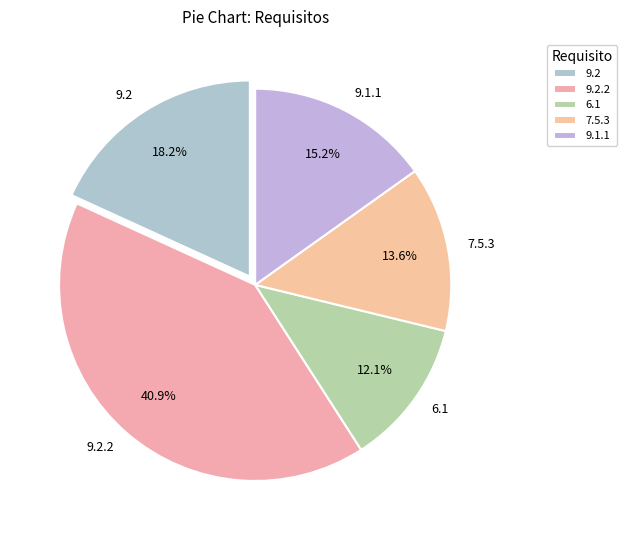

Rank the categories by value from lowest to highest.

6.1, 7.5.3, 9.1.1, 9.2, 9.2.2